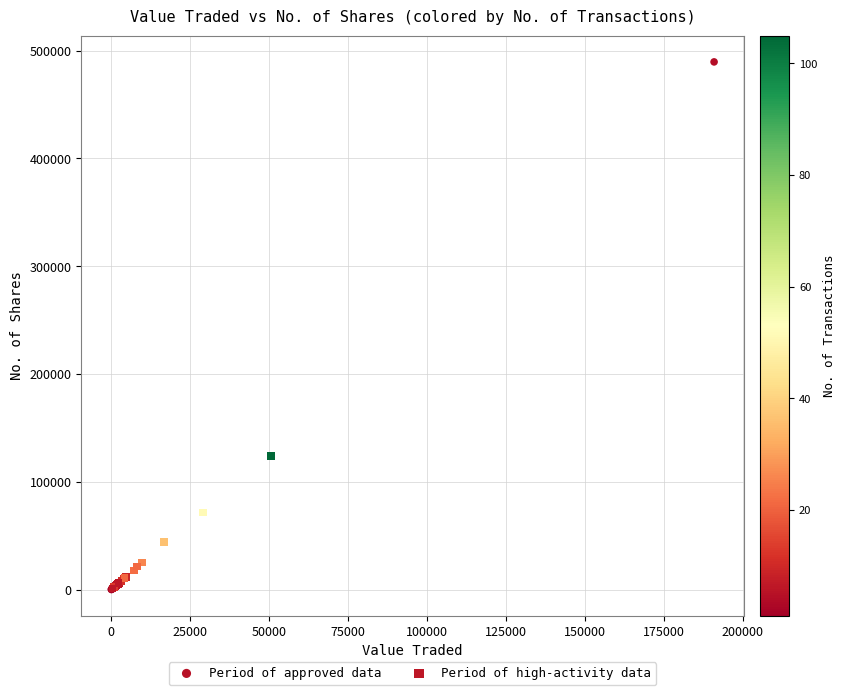

Which series has the widest spread of Y values?

Period of approved data